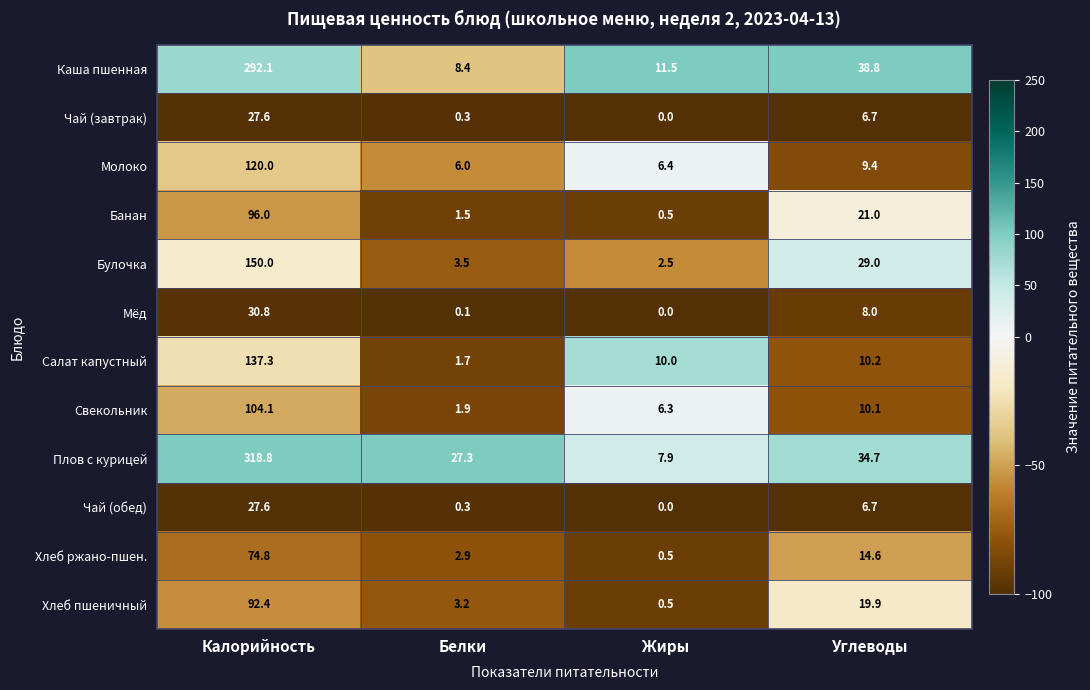

Count the number of data series in this chart.

12